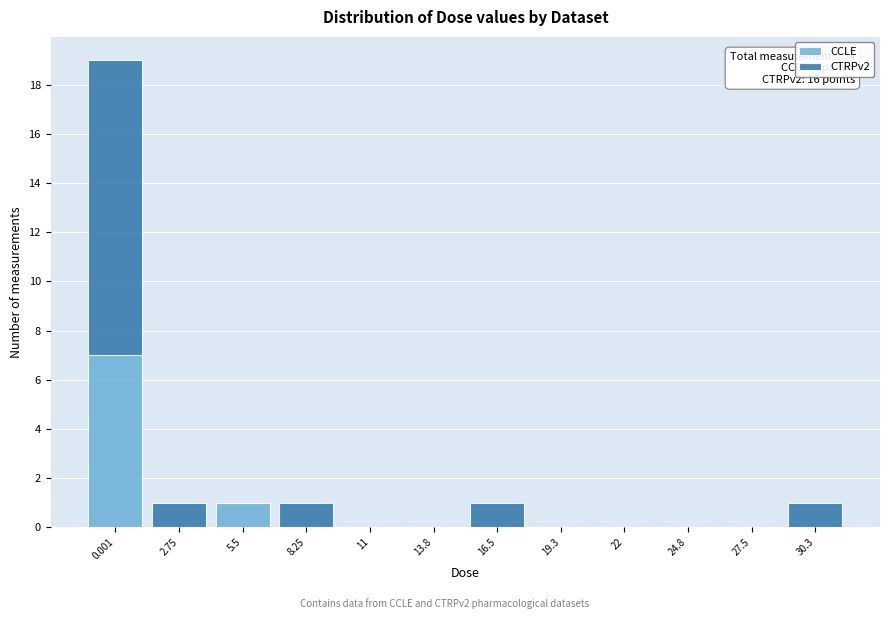

Reading left to right, transcribe the values for CCLE.

0.001=7	2.75=0	5.5=1	8.25=0	11=0	13.8=0	16.5=0	19.3=0	22=0	24.8=0	27.5=0	30.3=0